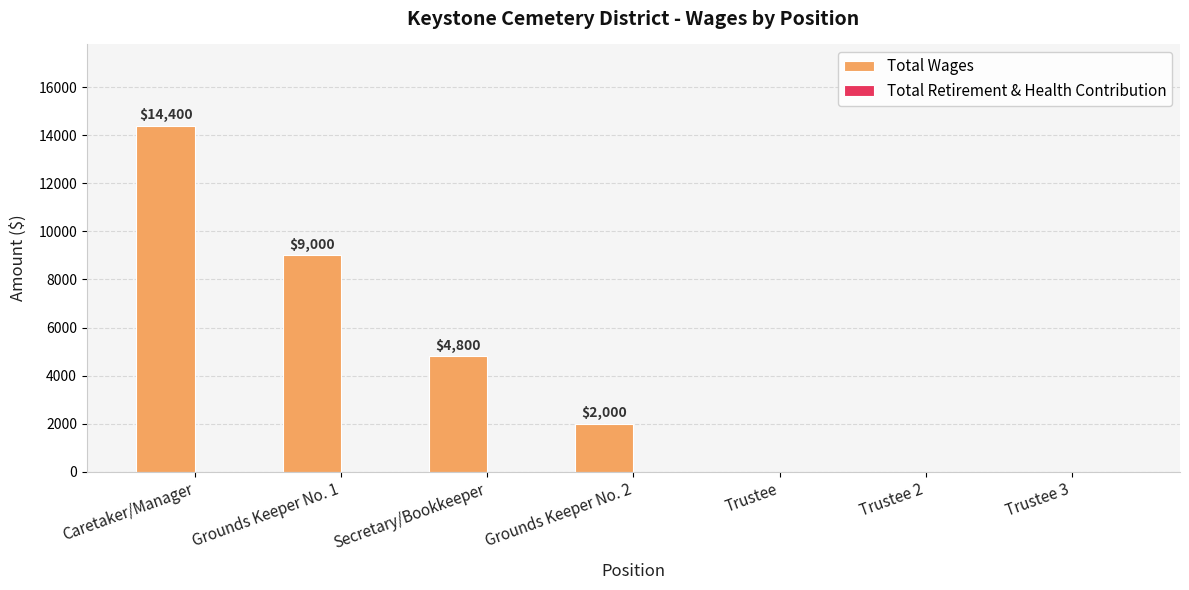

What is the approximate value at Grounds Keeper No. 2?

2000